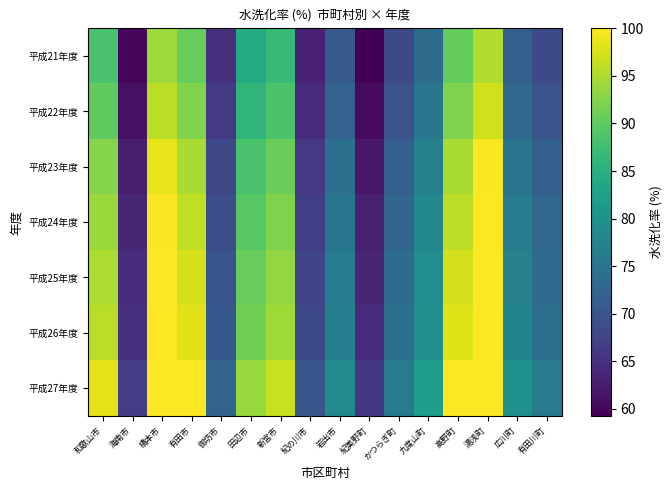

At which category is the sum across all series the highest?

湯浅町